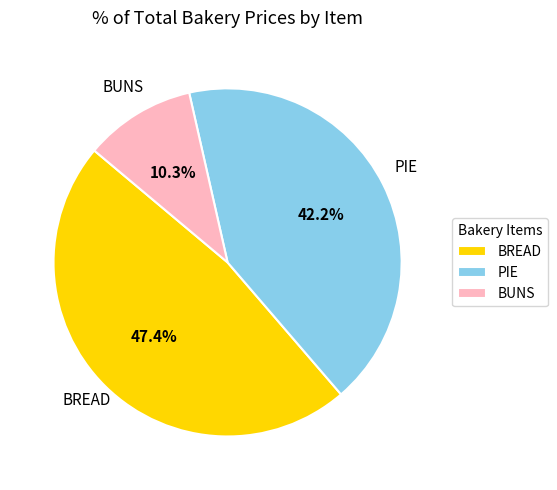

What is the ratio of the value at PIE to the value at BREAD?

0.9